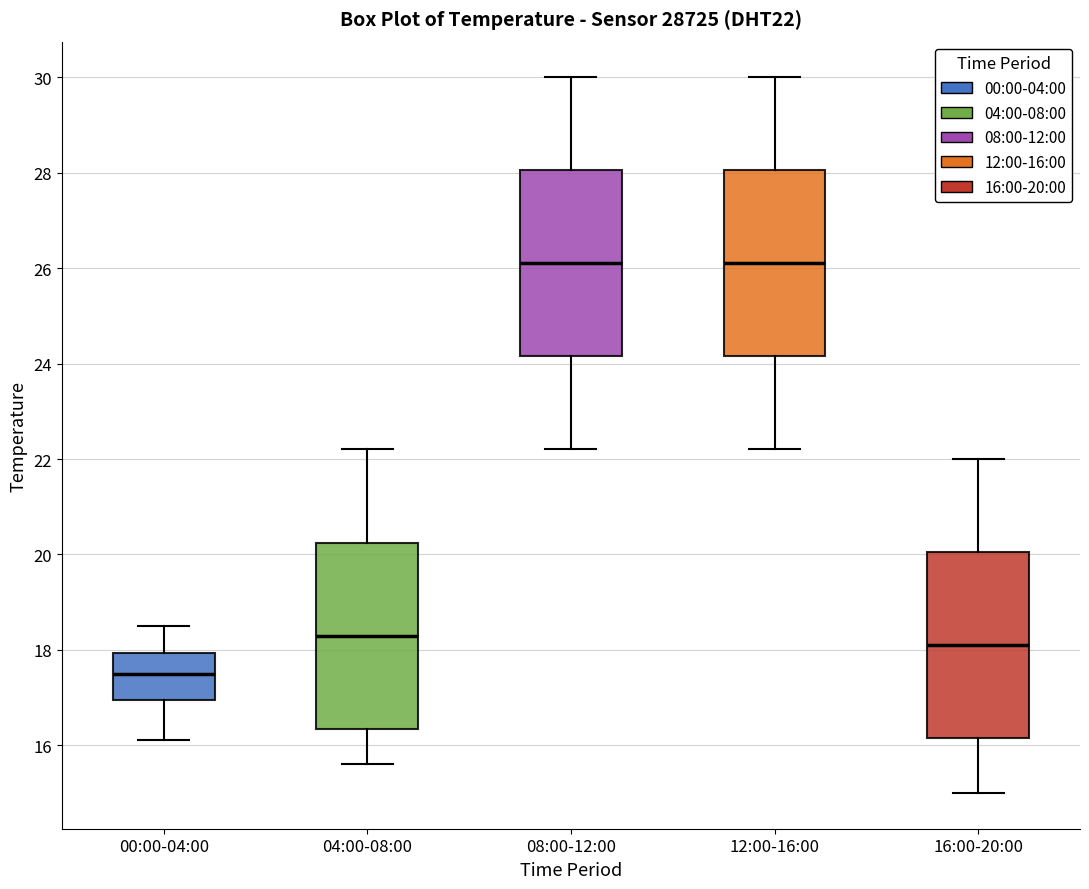

Reading left to right, transcribe this box plot: for each box, give where its median line is, the range the box spans, and where its two whiskers end, as read against the y-axis. The values are not printed on the chart, so give them approximately, as read against the axis.

00:00-04:00: median 17.6, box 17.0 to 18.0, whiskers 16.2 to 18.6
04:00-08:00: median 18.4, box 16.4 to 20.2, whiskers 15.6 to 22.2
08:00-12:00: median 26.2, box 24.2 to 28.0, whiskers 22.2 to 30.0
12:00-16:00: median 26.2, box 24.2 to 28.0, whiskers 22.2 to 30.0
16:00-20:00: median 18.2, box 16.2 to 20.0, whiskers 15.0 to 22.0